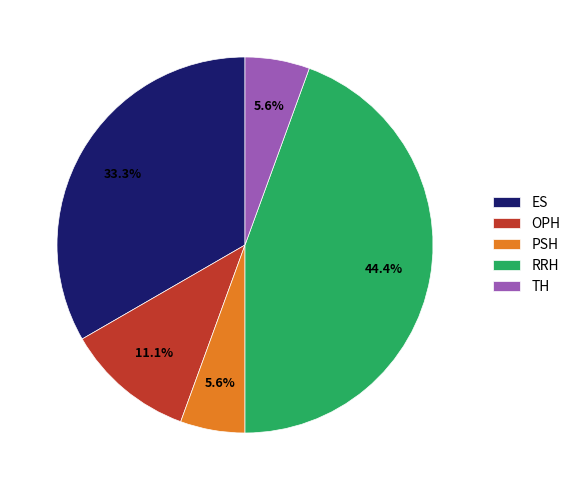

To the nearest percent, what is the average slice percentage?

20%